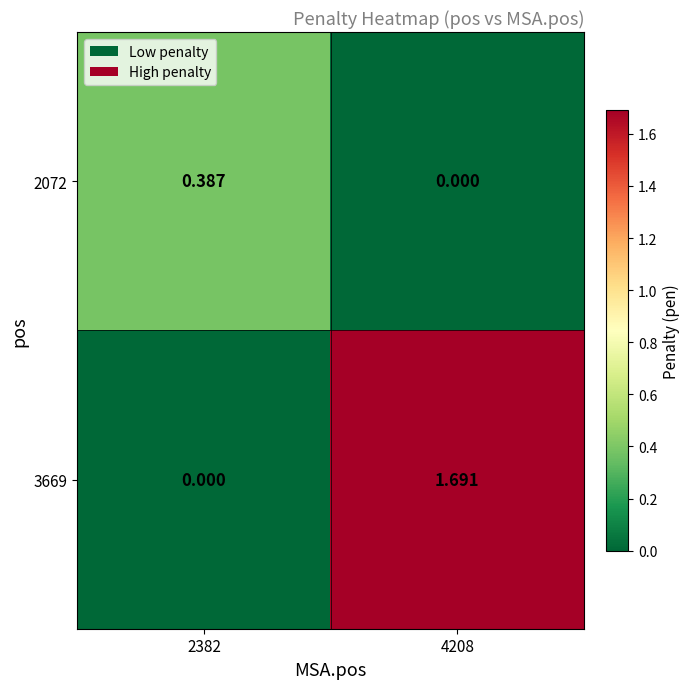

Is the value of 2072 at 4208 greater than the value of 3669 at 4208?

No